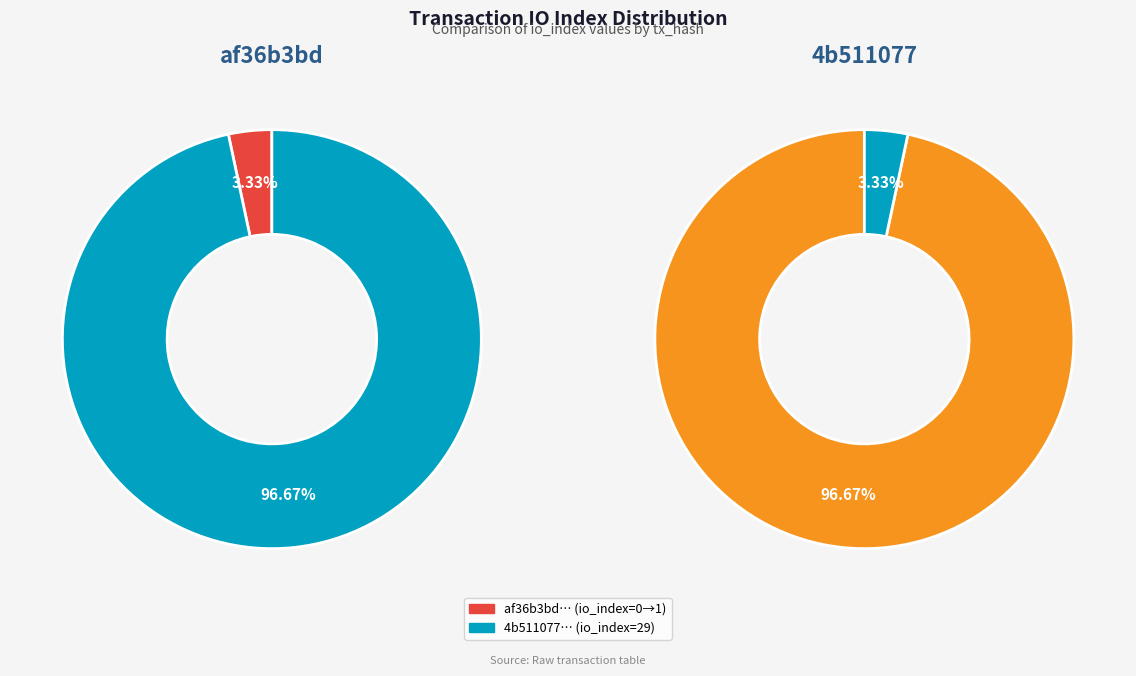

Between 0 and 1, which series saw the biggest shift?

Left Pie